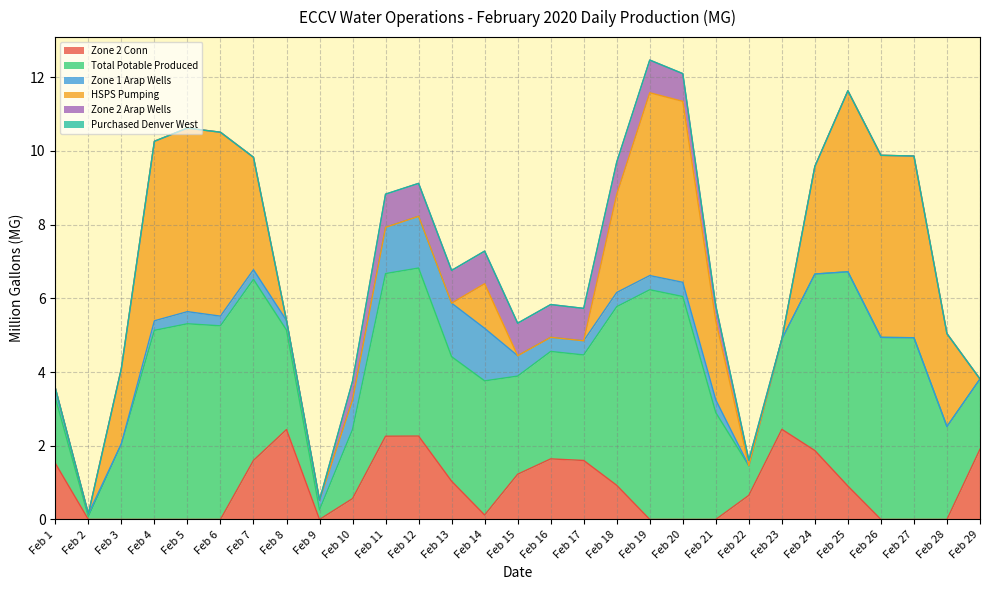

What are all the series names shown in the legend?

Zone 2 Conn, Total Potable Produced, Zone 1 Arap Wells, HSPS Pumping, Zone 2 Arap Wells, Purchased Denver West